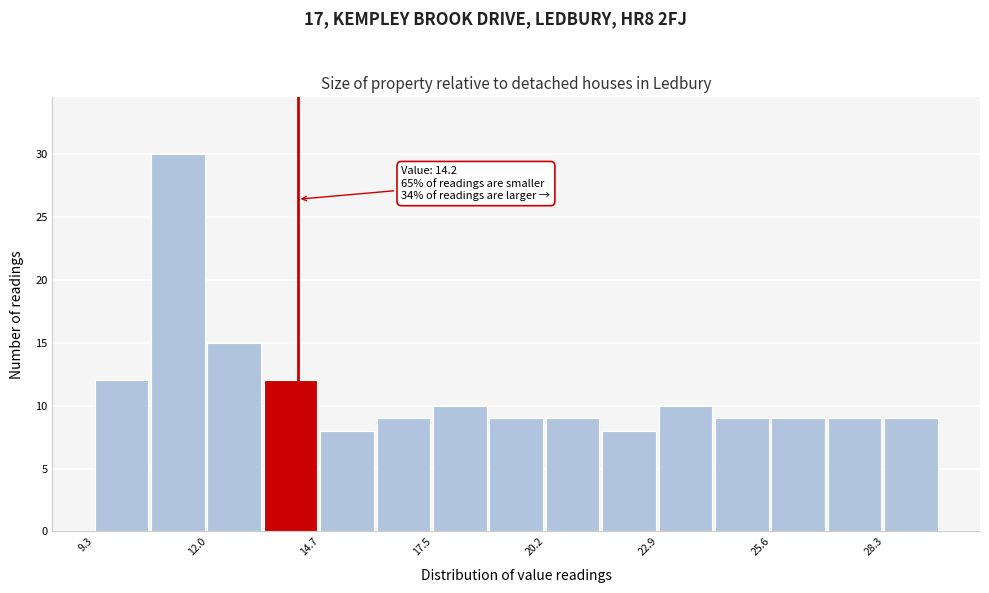

Read against the x-axis, roughly where is the centre of the tallest bar?

11.5